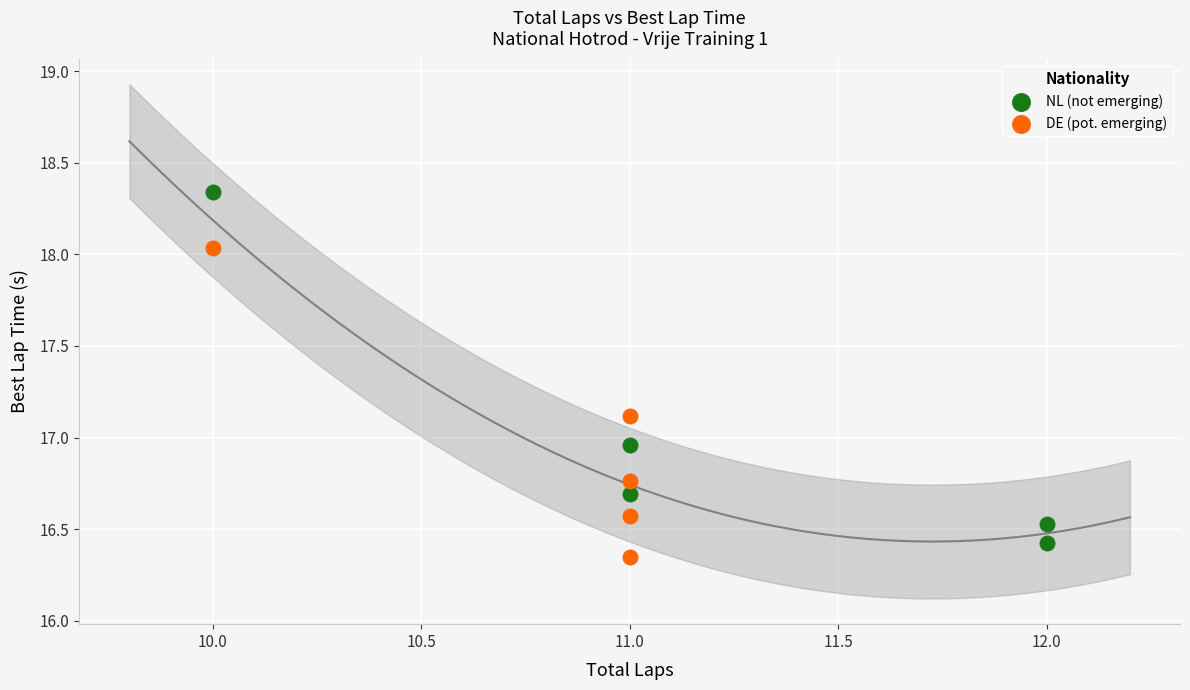

Which series contains the highest Y value?

NL (not emerging)